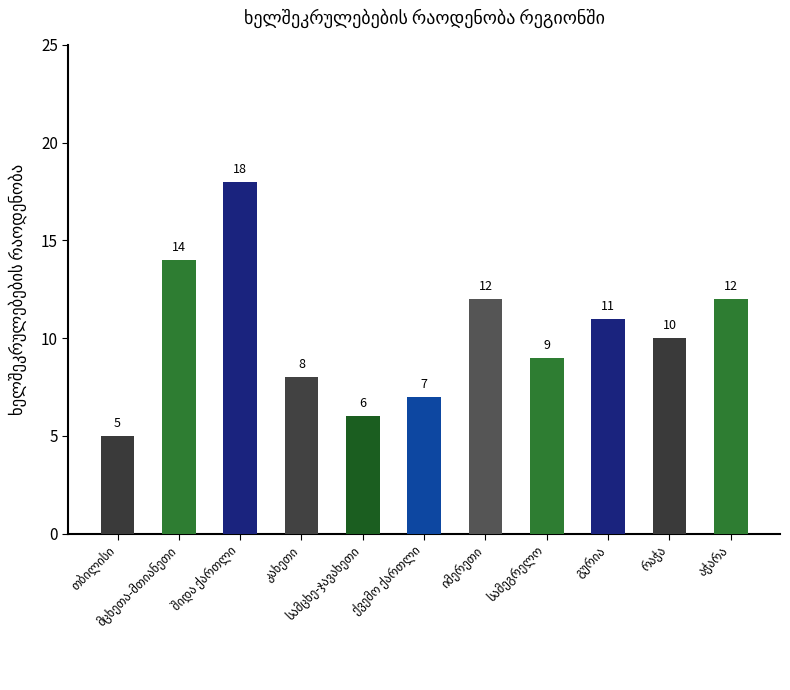

What is the sum of all values?

112